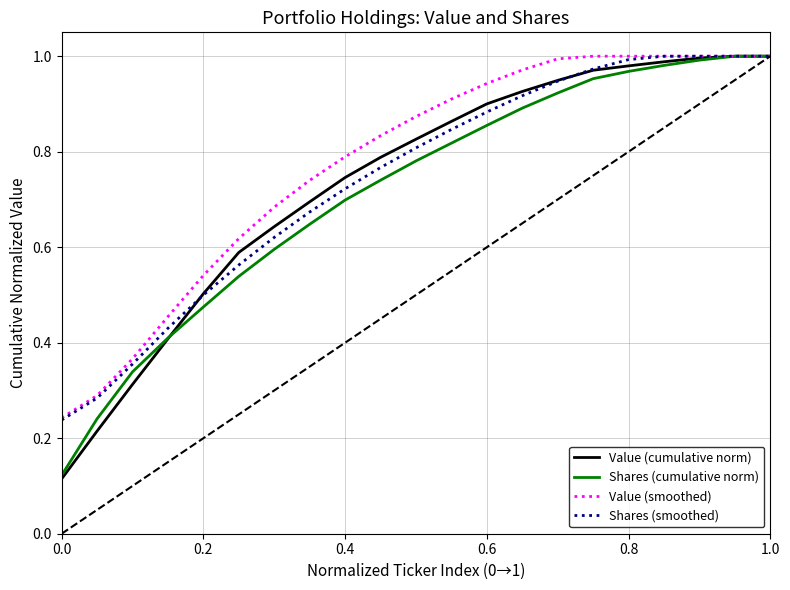

Is it true that Shares (cumulative norm) equals 1.1 at 0.6?

False